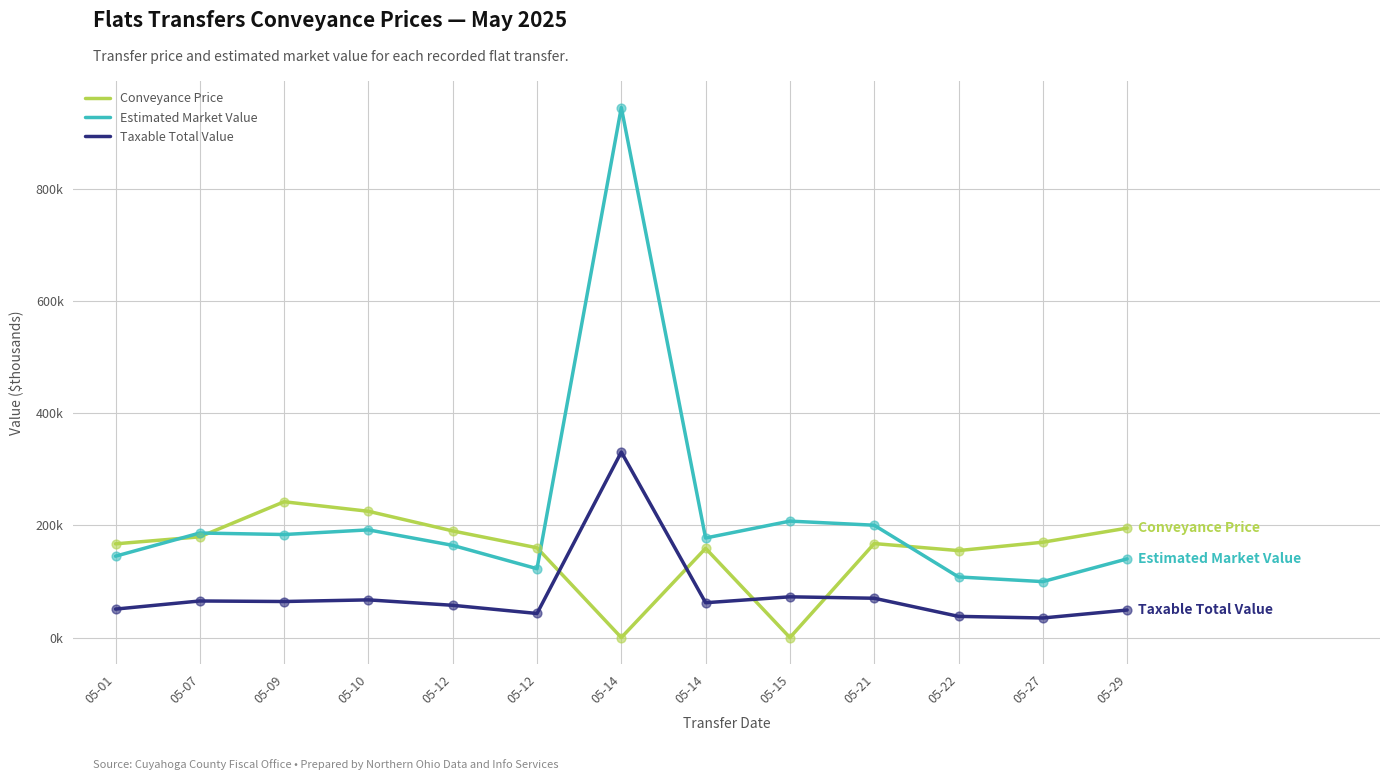

At how many categories does at least one series exceed 394?

1